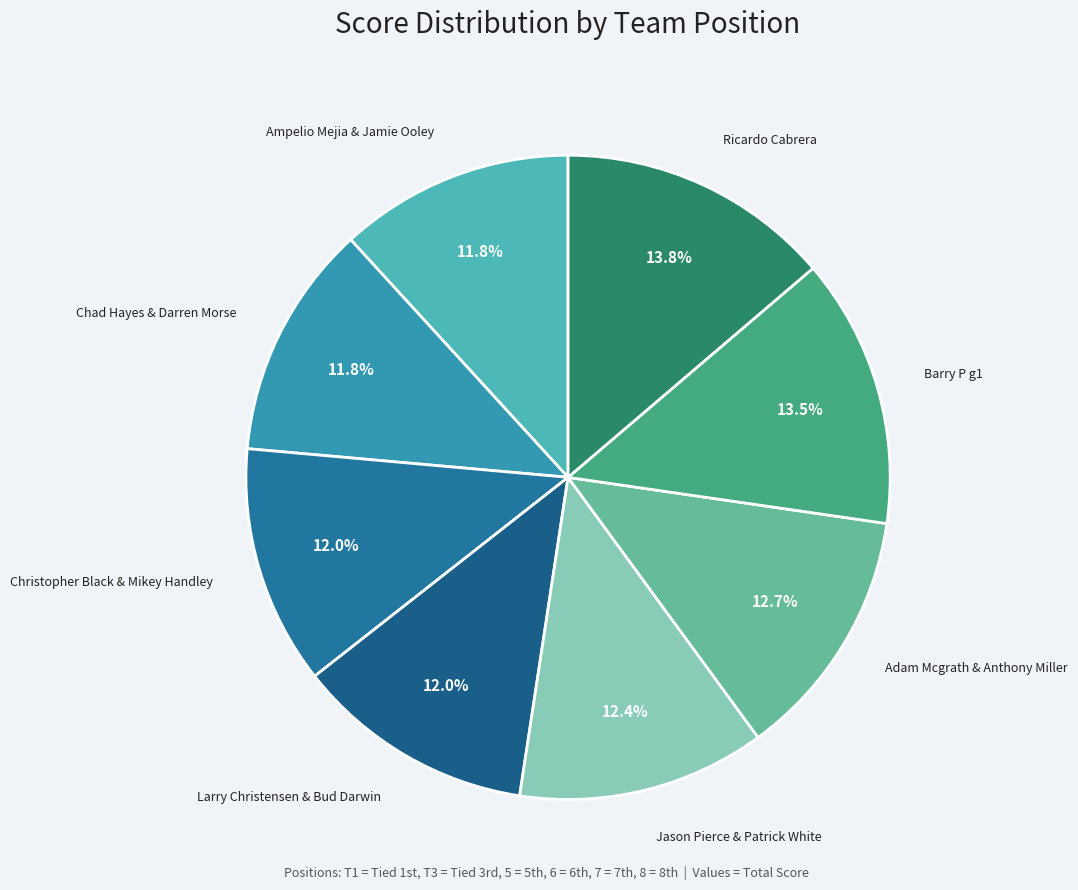

How many slices are in this pie chart?

8